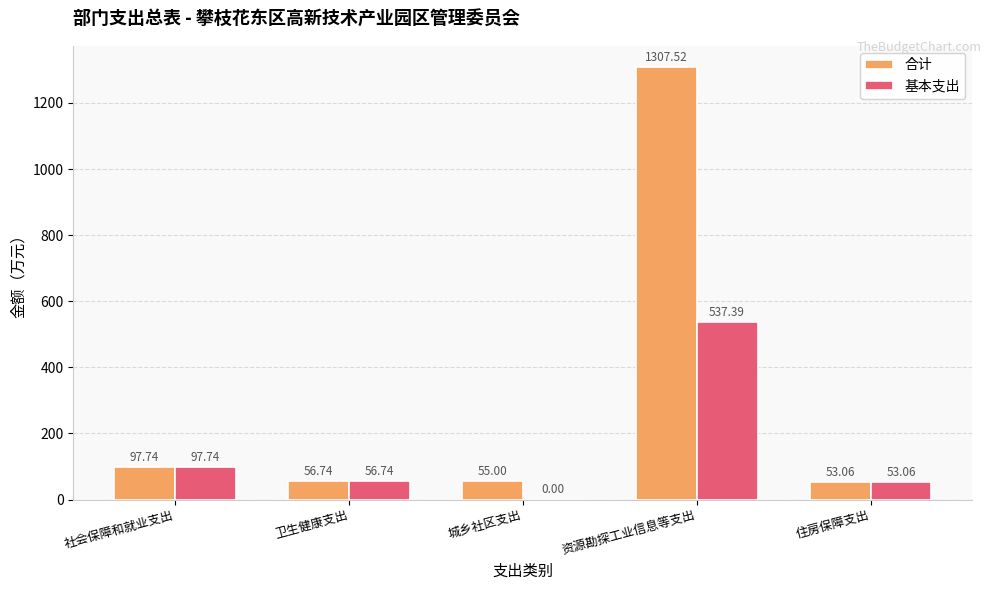

Which category has the highest value in the 合计 series?

资源勘探工业信息等支出